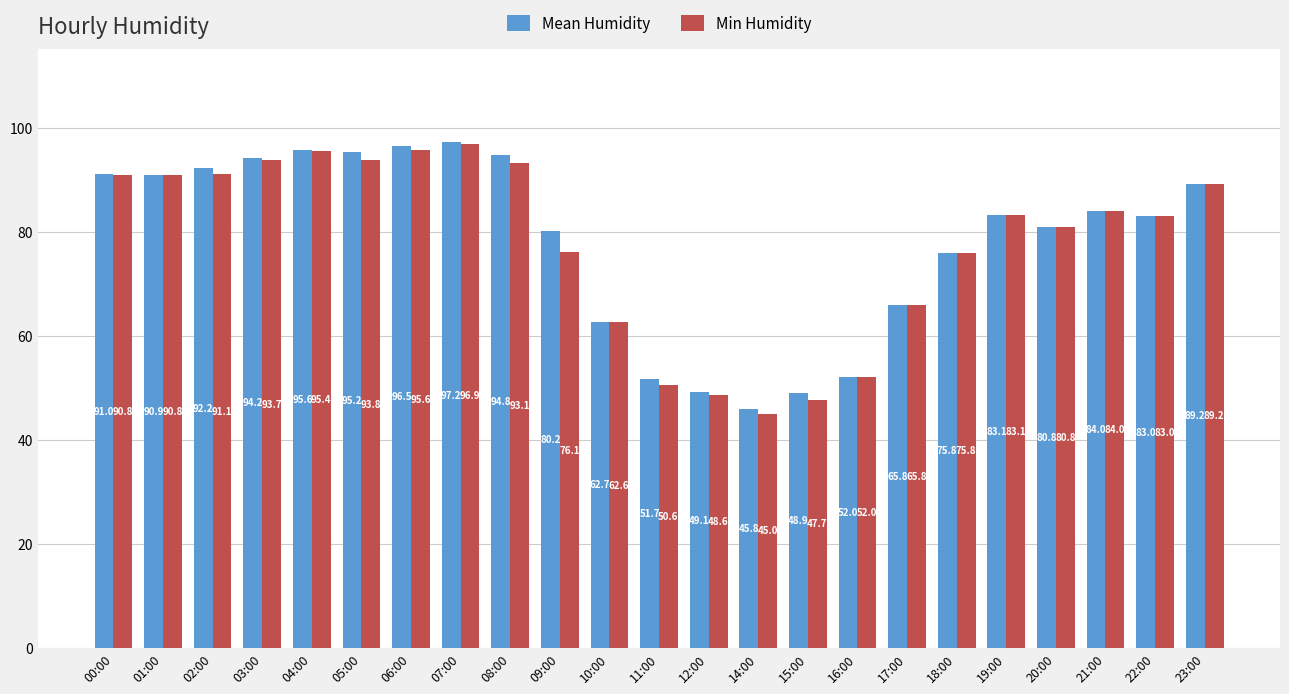

Reading right to left, what are all the values shown in this chart?

Mean Humidity: 89.2	83.0	84.0	80.8	83.1	75.8	65.8	52.0	48.9	45.8	49.1	51.7	62.7	80.2	94.8	97.2	96.5	95.2	95.6	94.2	92.2	90.9	91.0
Min Humidity: 89.2	83.0	84.0	80.8	83.1	75.8	65.8	52.0	47.7	45.0	48.6	50.6	62.6	76.1	93.1	96.9	95.6	93.8	95.4	93.7	91.1	90.8	90.8